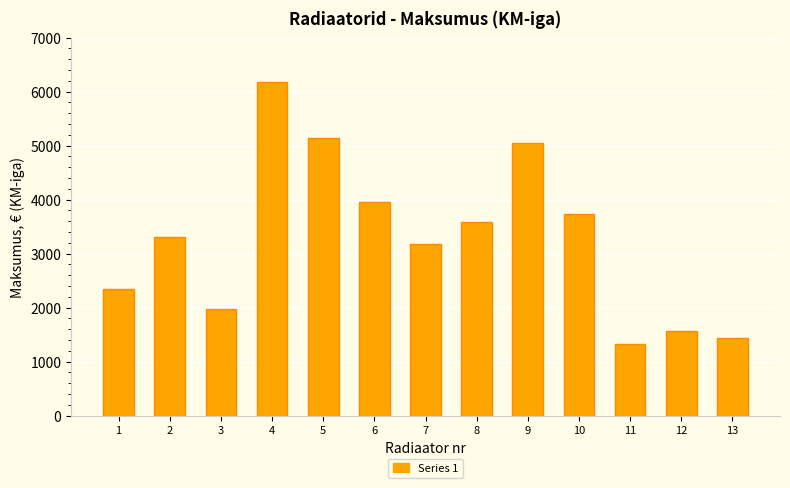

Reading left to right, what are all the values shown in this chart?

1=2352	2=3300	3=1980	4=6185	5=5146	6=3964	7=3180	8=3592	9=5040	10=3740	11=1320	12=1560	13=1440